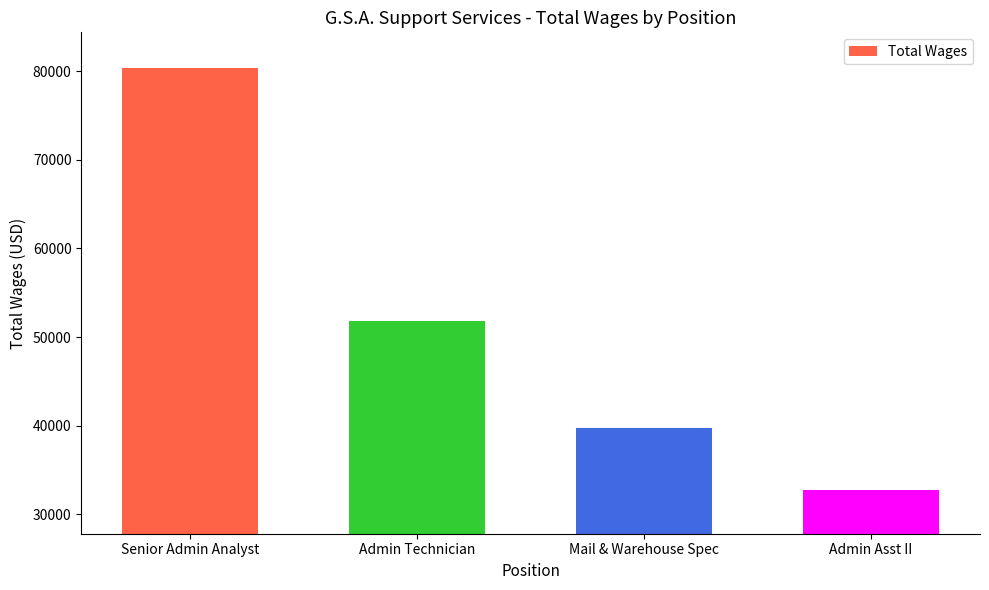

At which label does the data first exceed 51787?

Senior Admin Analyst